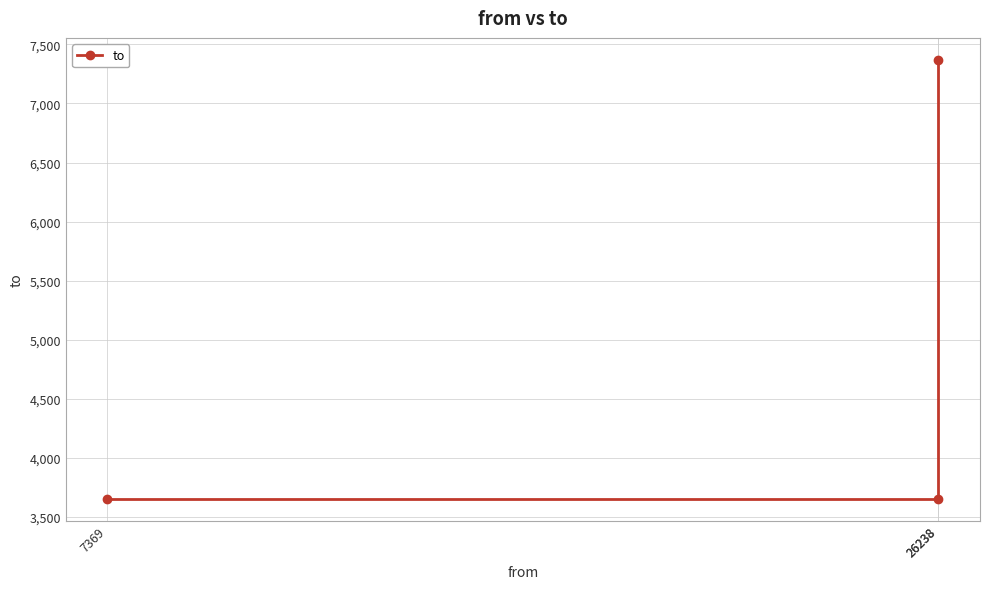

What is the difference between the values at 26238 and 26238?

3714